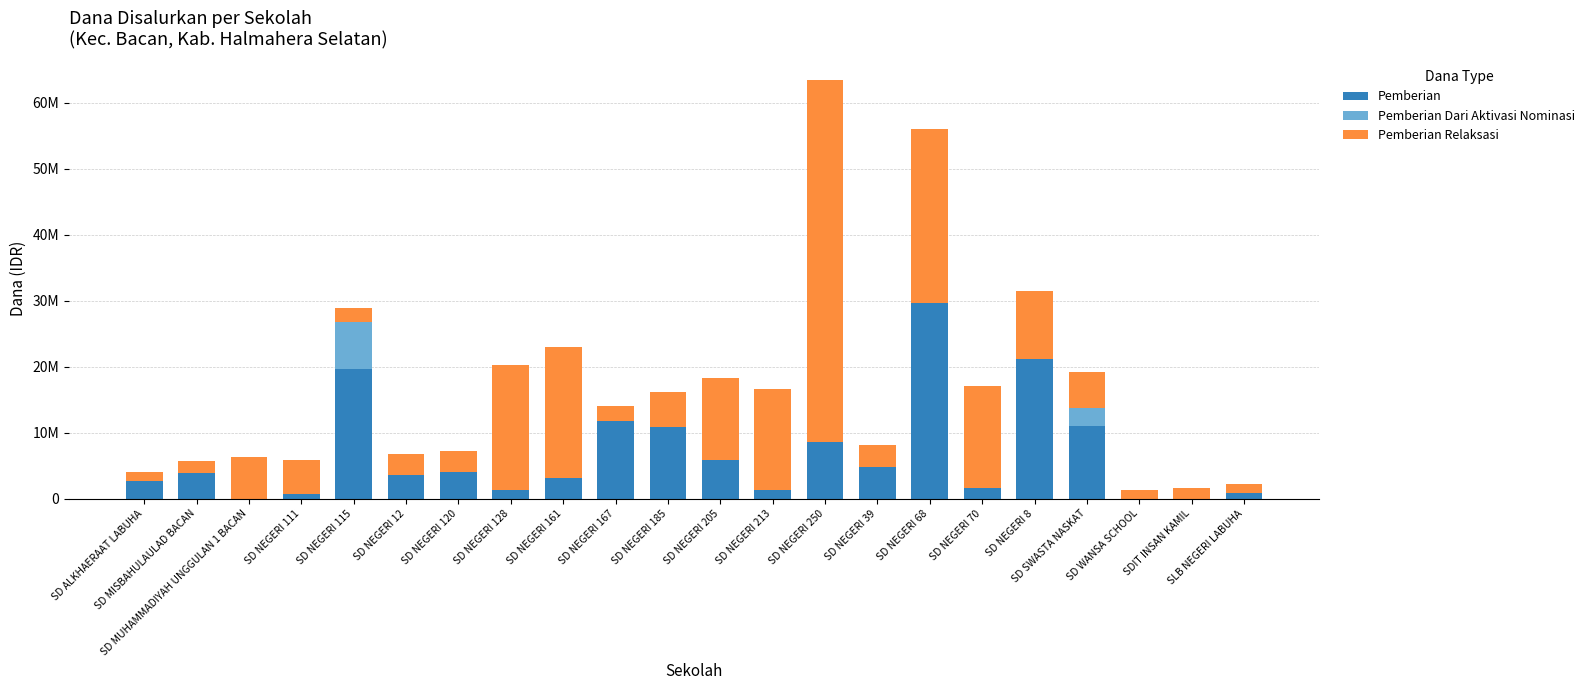

List the labels in order of Pemberian value, largest first.

SD NEGERI 68, SD NEGERI 8, SD NEGERI 115, SD NEGERI 167, SD SWASTA NASKAT, SD NEGERI 185, SD NEGERI 250, SD NEGERI 205, SD NEGERI 39, SD NEGERI 120, SD MISBAHULAULAD BACAN, SD NEGERI 12, SD NEGERI 161, SD ALKHAERAAT LABUHA, SD NEGERI 70, SD NEGERI 128, SD NEGERI 213, SLB NEGERI LABUHA, SD NEGERI 111, SD MUHAMMADIYAH UNGGULAN 1 BACAN, SD WANSA SCHOOL, SDIT INSAN KAMIL